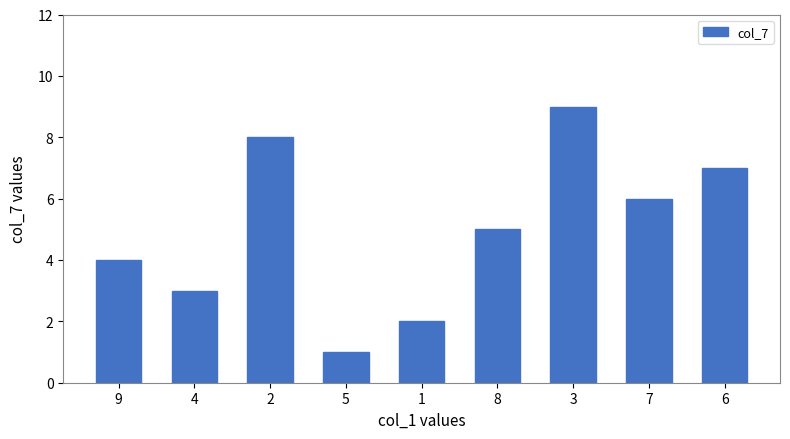

Approximately how many times larger is the value at 1 compared to 6?

0.3